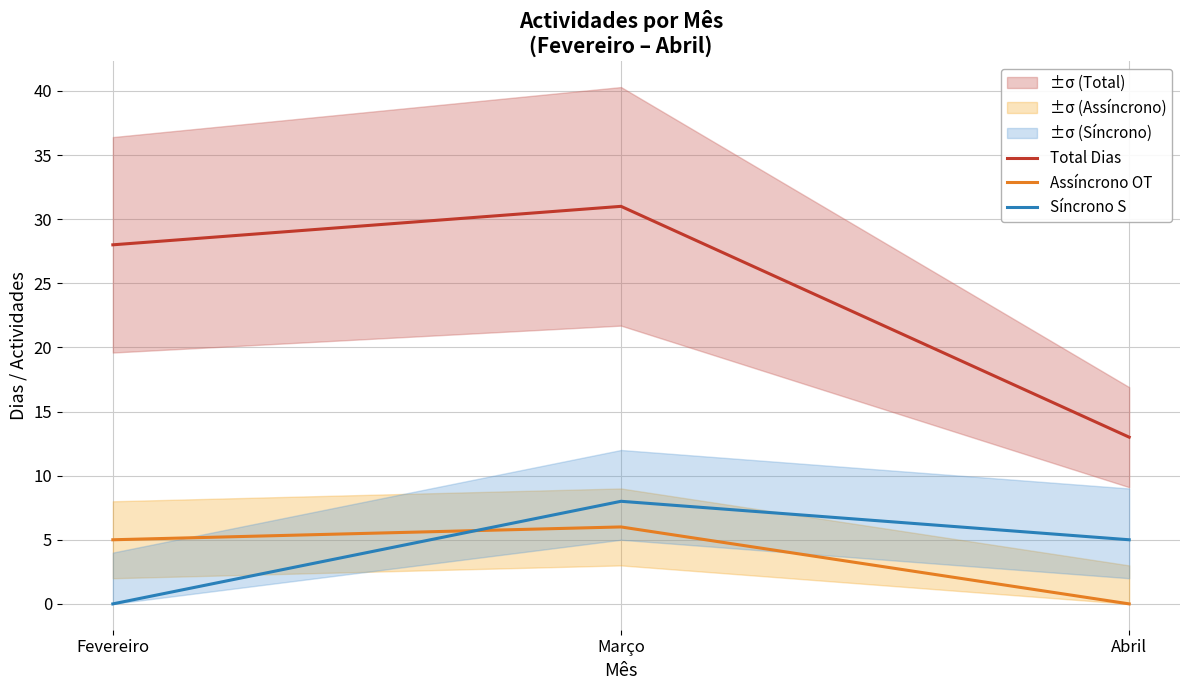

Is this an area chart (filled region under the line)?

No